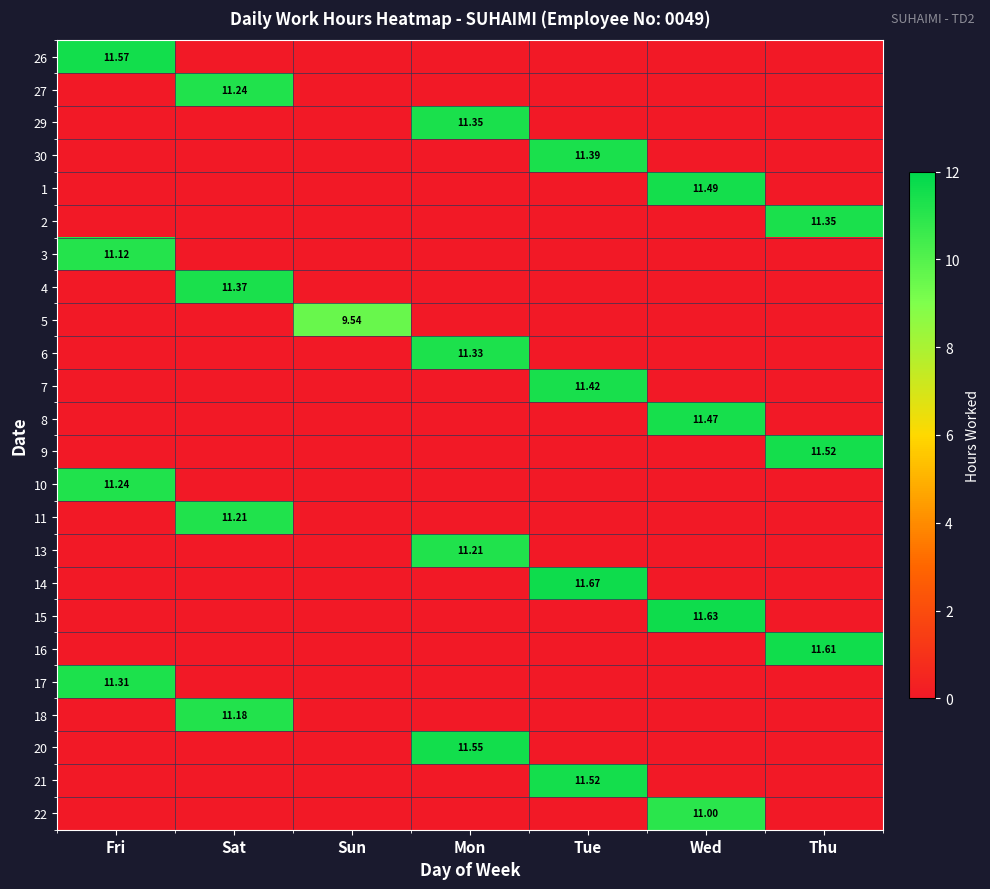

Where is 27 nearest to the value 5?

Fri